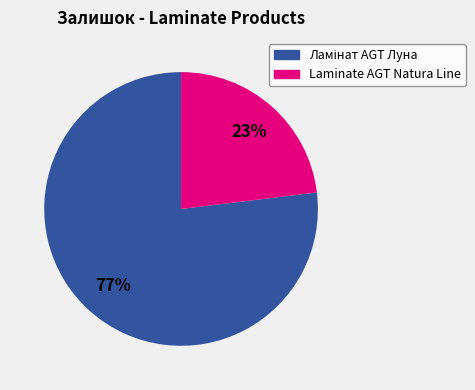

Is there any slice that represents more than half of the pie?

Yes